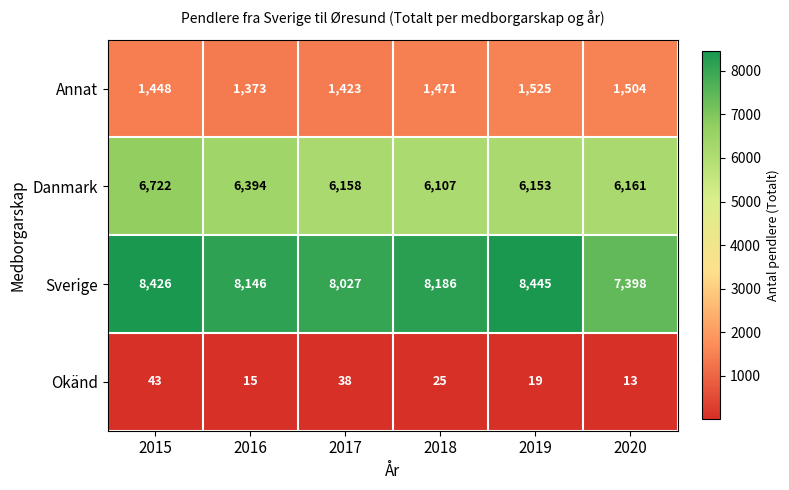

What is the approximate value of Okänd at 2016, to the nearest 5?

15